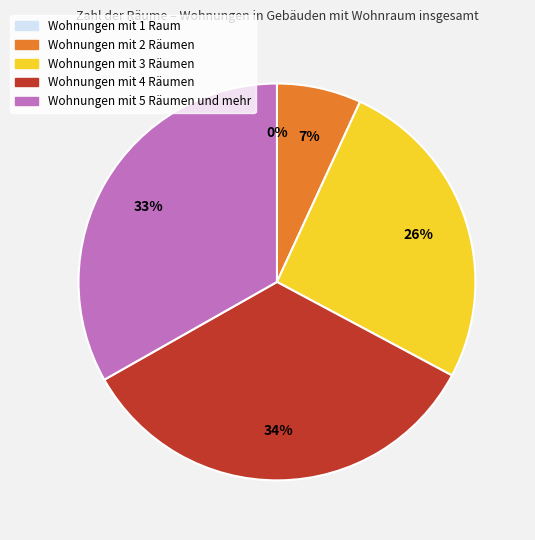

Which has a higher value, 1 or 2?

2